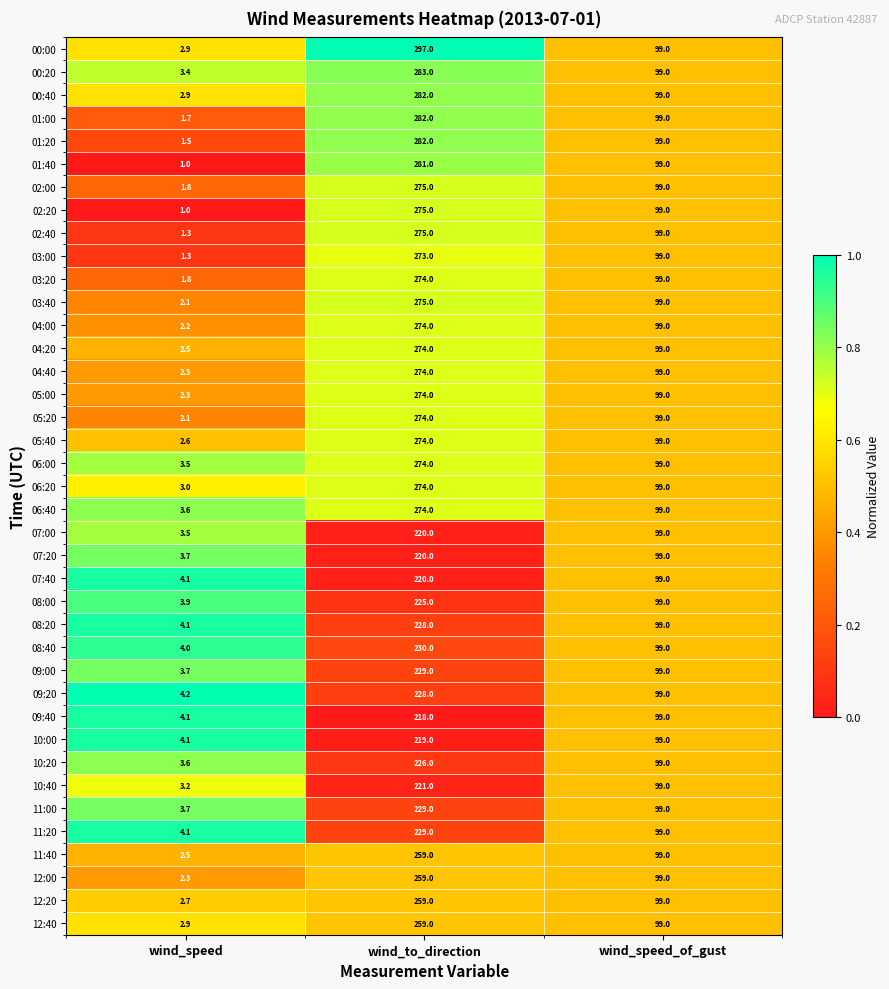

What value does the 01:20 series have at wind_speed_of_gust?

99.0